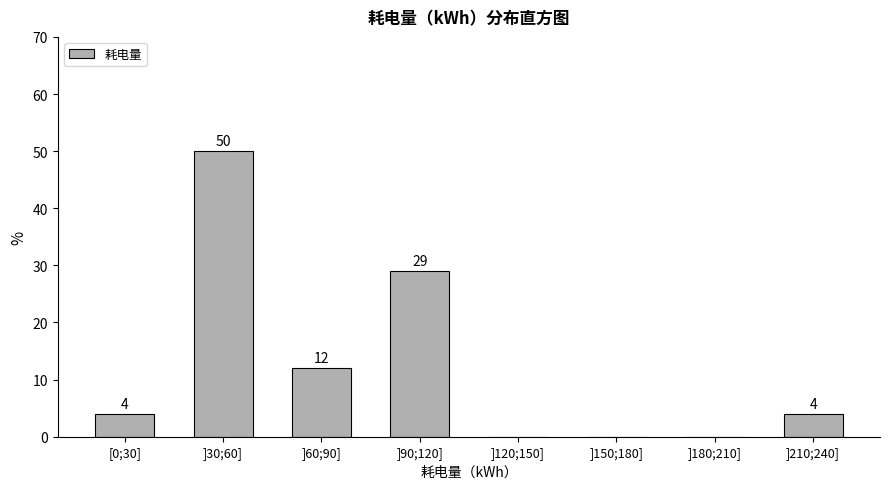

Reading left to right, transcribe all the data shown in this chart.

[0;30]=4	]30;60]=50	]60;90]=12	]90;120]=29	]120;150]=0	]150;180]=0	]180;210]=0	]210;240]=4